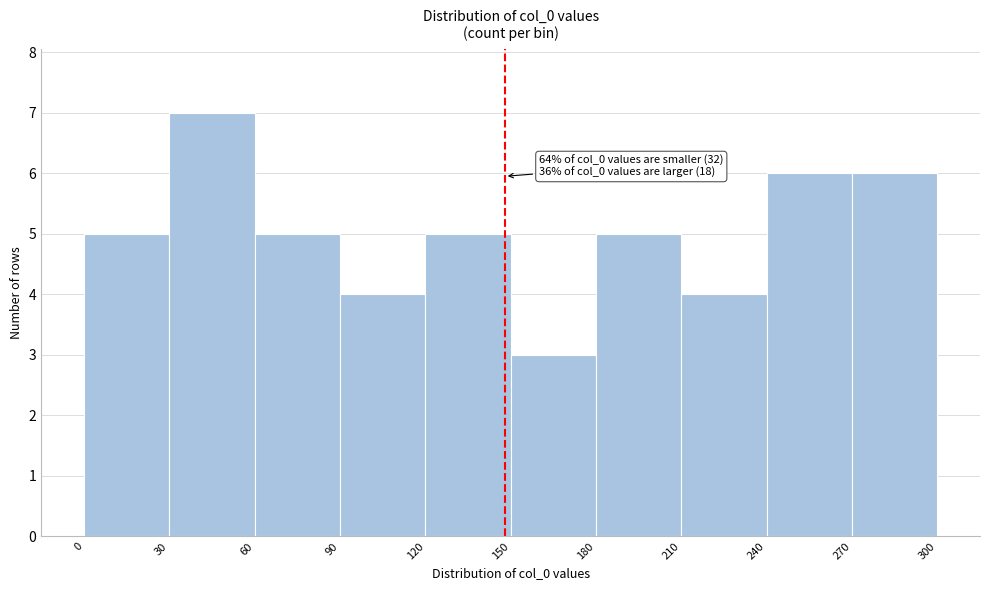

Over which range of the x-axis is the bar tallest?

30 to 60